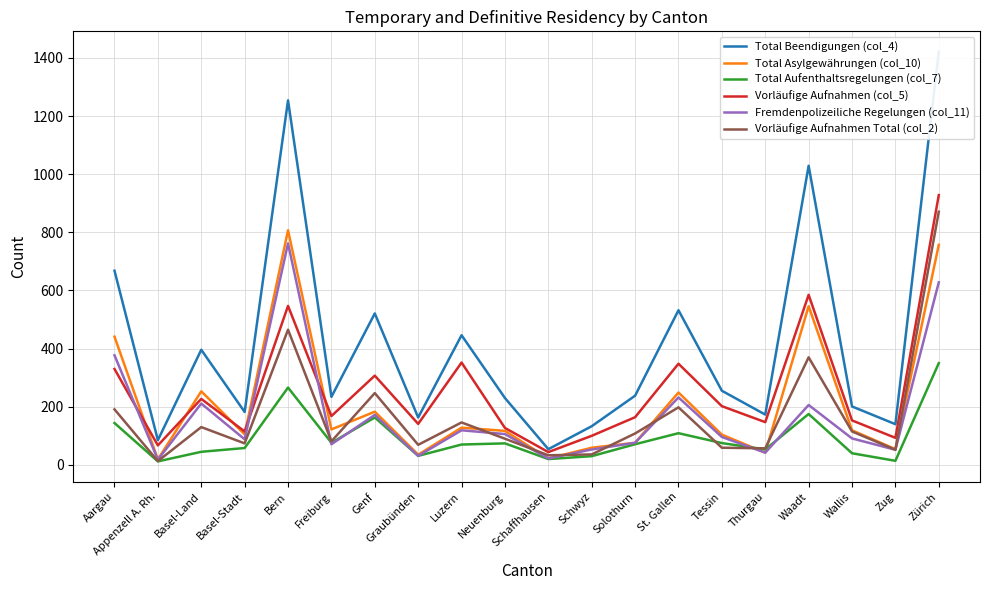

Read the Fremdenpolizeiliche Regelungen (col_11) value at Wallis, to the nearest 100.

100